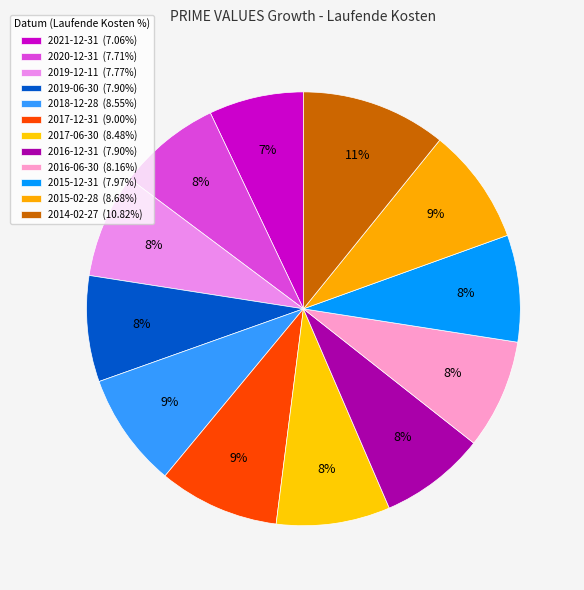

Approximately how many times larger is the value at 2017-06-30 compared to 2019-12-11?

1.1